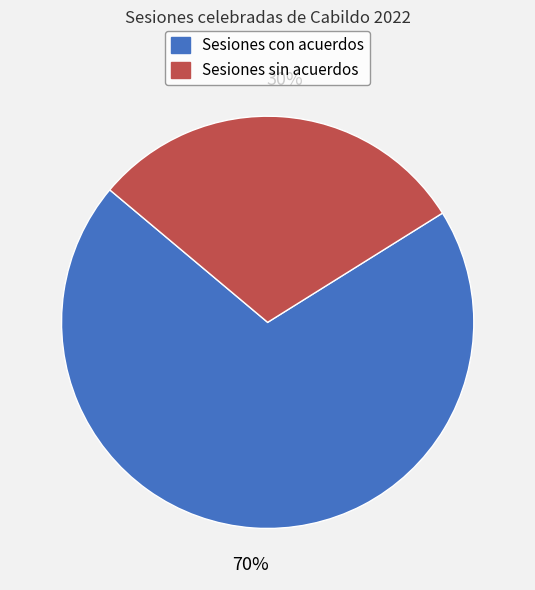

To the nearest percent, what is the combined percentage of Sesiones sin acuerdos and Sesiones con acuerdos?

100%